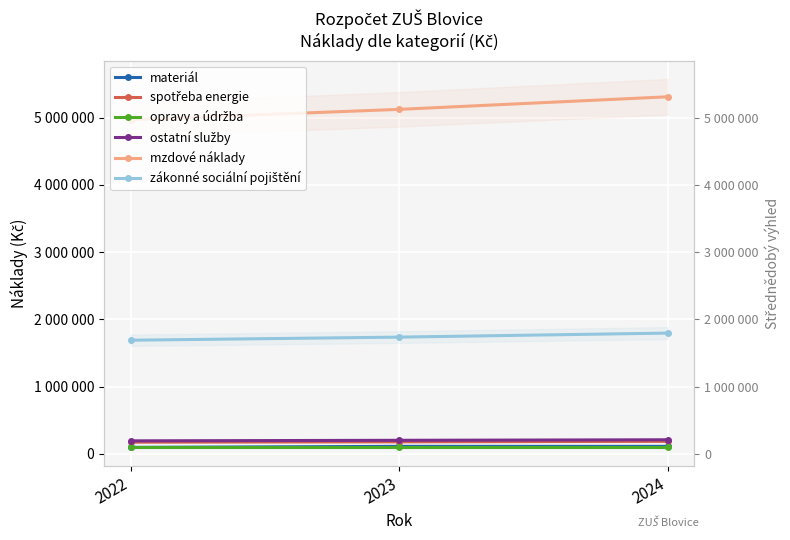

At how many categories does at least one series exceed 4195585?

3